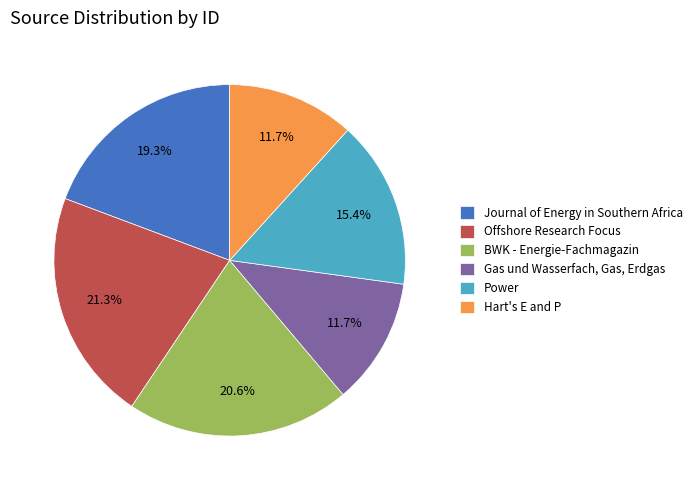

Which slice is the largest?

Offshore Research Focus